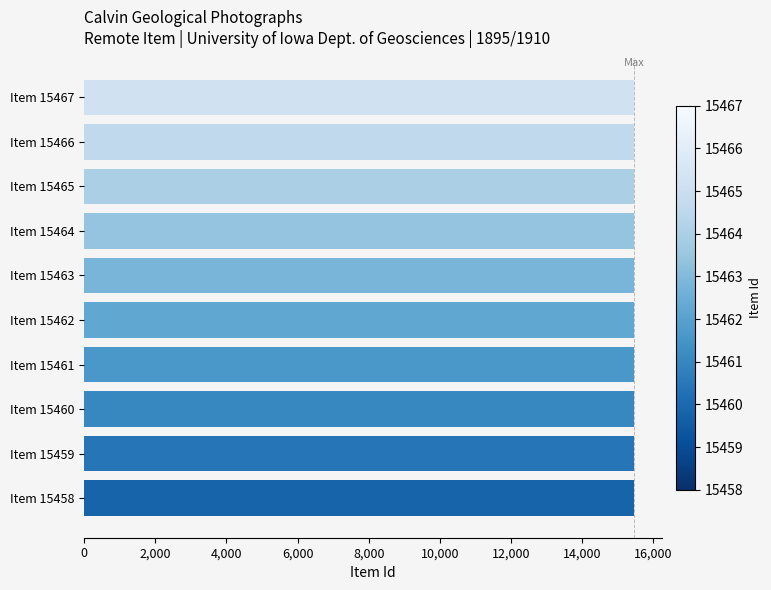

What is the ratio of the value at Item 15464 to the value at Item 15460?

1.0